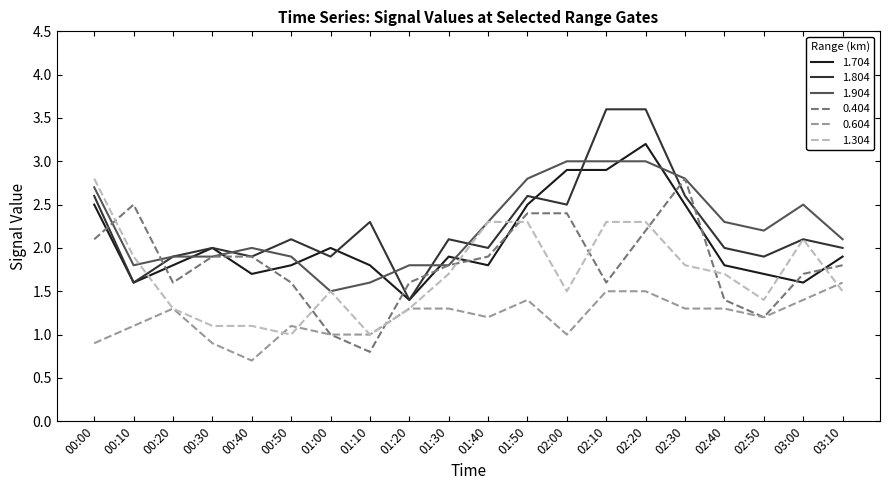

The 1.704 series shows 2.5 at 03:10. True or false?

False